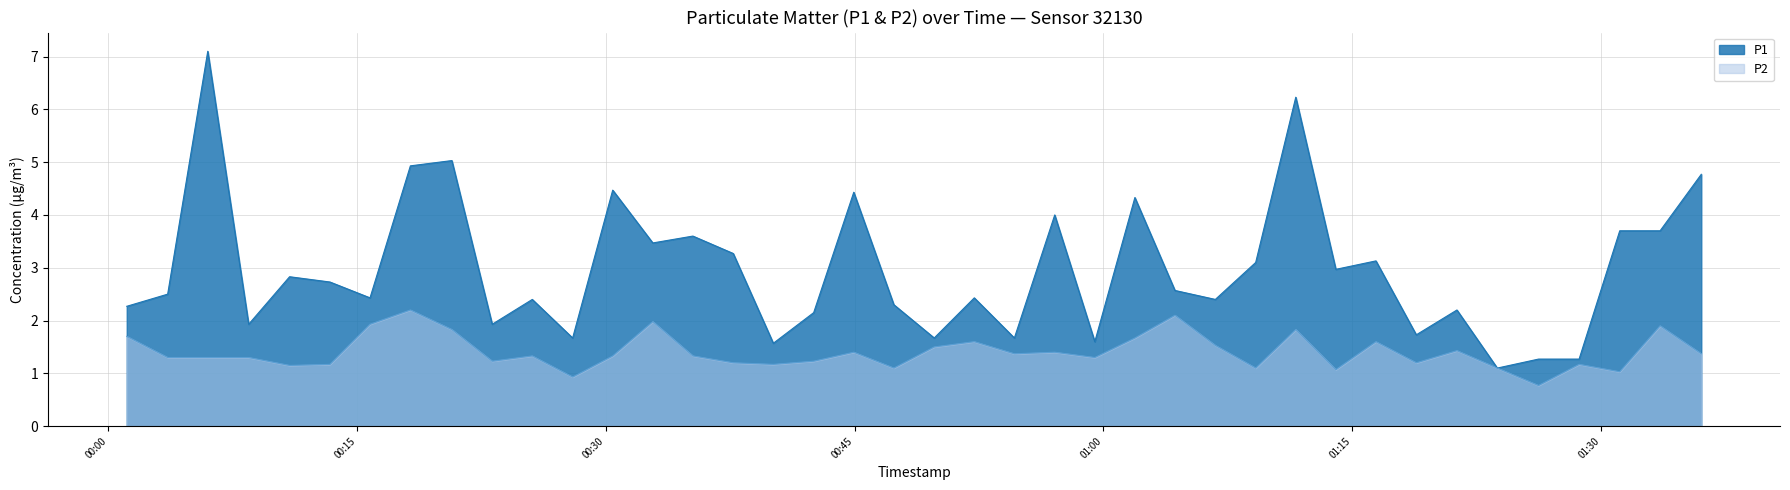

Reading right to left, extract all data points from this chart.

P1: 4.8	3.7	3.7	1.3	1.3	1.1	2.2	1.7	3.1	3.0	6.2	3.1	2.4	2.6	4.3	1.6	4.0	1.7	2.4	1.7	2.3	4.4	2.1	1.6	3.3	3.6	3.5	4.5	1.7	2.4	1.9	5.0	4.9	2.4	2.7	2.8	1.9	7.1	2.5	2.3
P2: 1.4	1.9	1.0	1.2	0.8	1.1	1.4	1.2	1.6	1.1	1.8	1.1	1.5	2.1	1.7	1.3	1.4	1.4	1.6	1.5	1.1	1.4	1.2	1.2	1.2	1.3	2.0	1.3	0.9	1.3	1.2	1.8	2.2	1.9	1.2	1.1	1.3	1.3	1.3	1.7